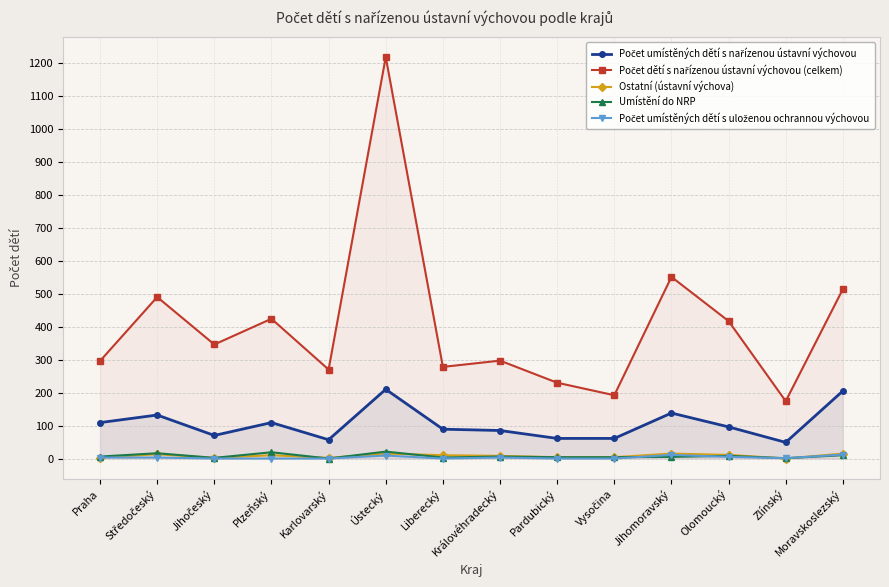

What position from the right is Plzeňský?

11